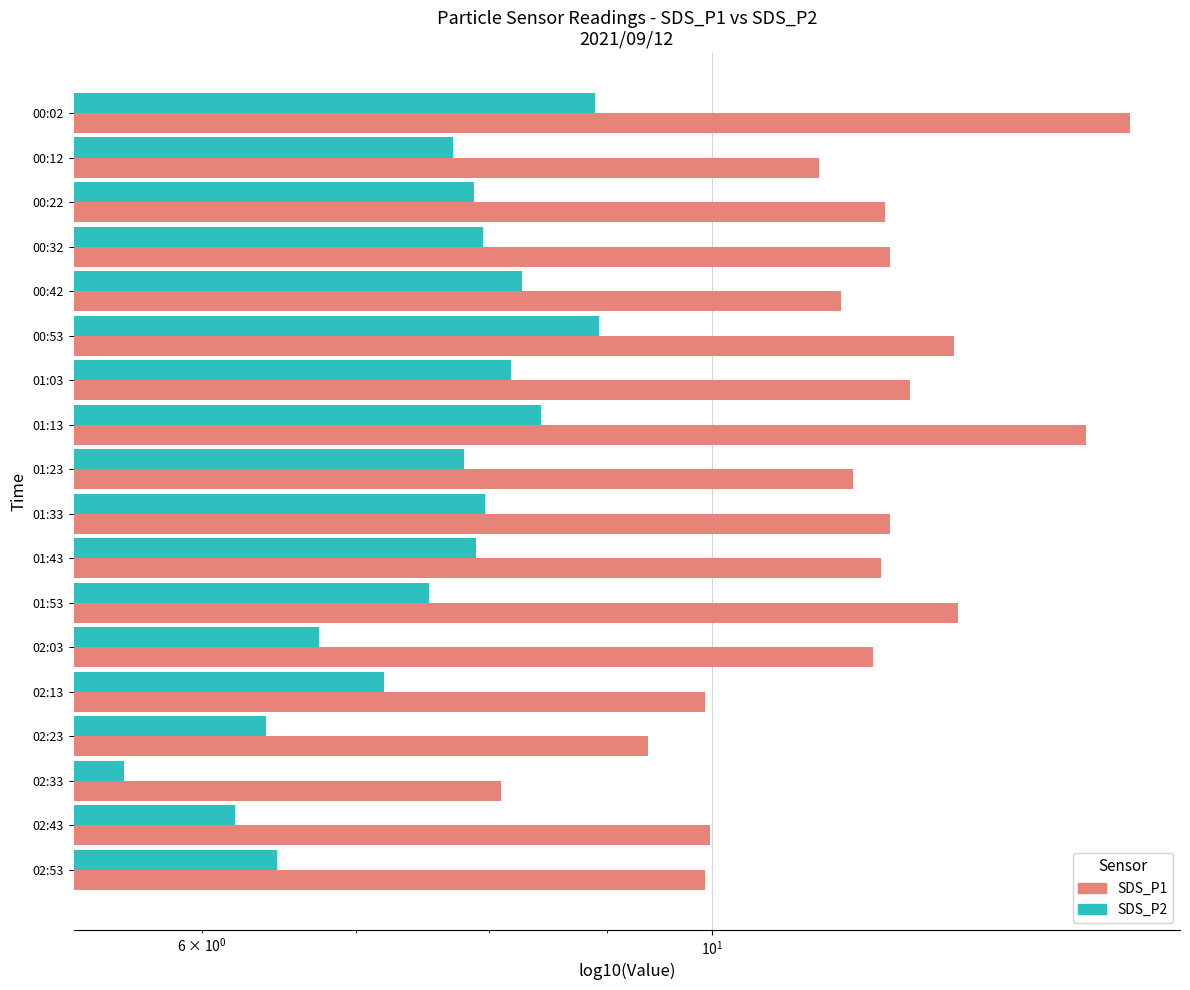

Rank the series by their average value, from lowest to highest.

SDS_P2, SDS_P1